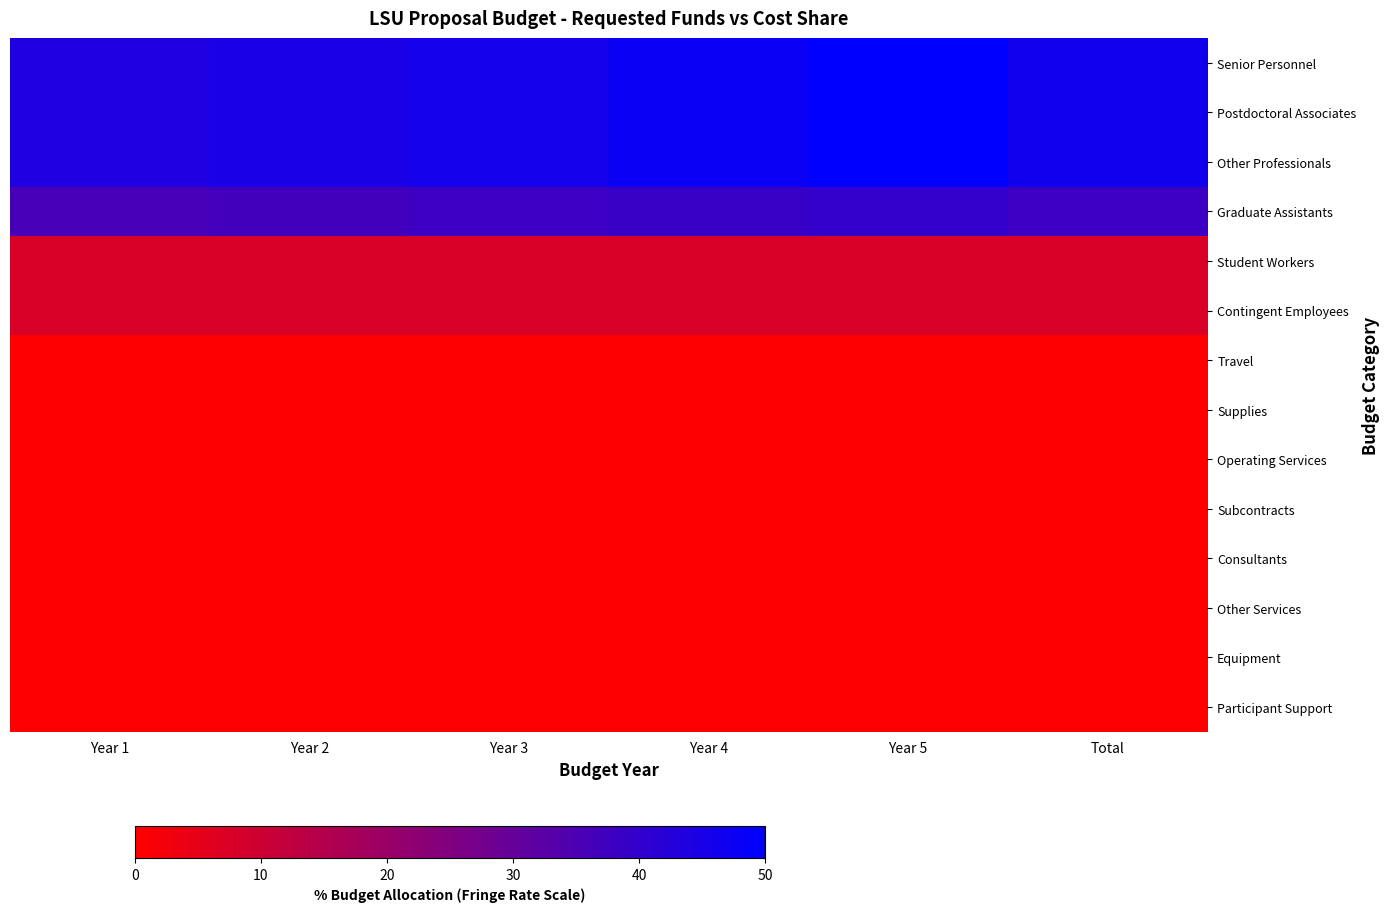

Between Year 2 and Year 1, which is larger?

Year 2